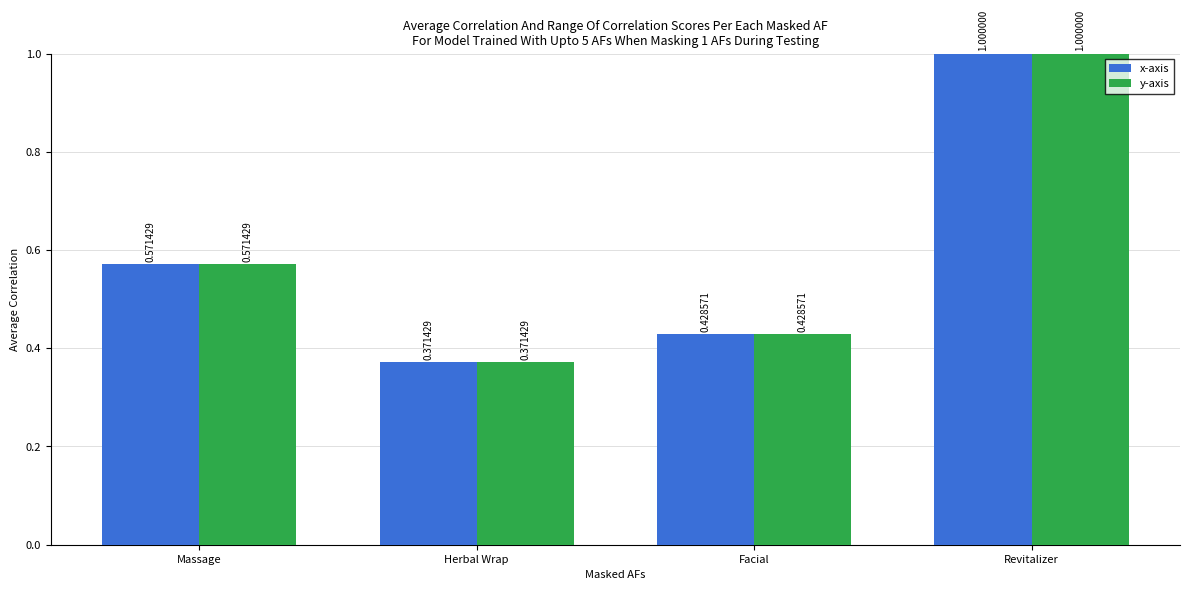

At which category does the chart reach its peak across all series?

Revitalizer